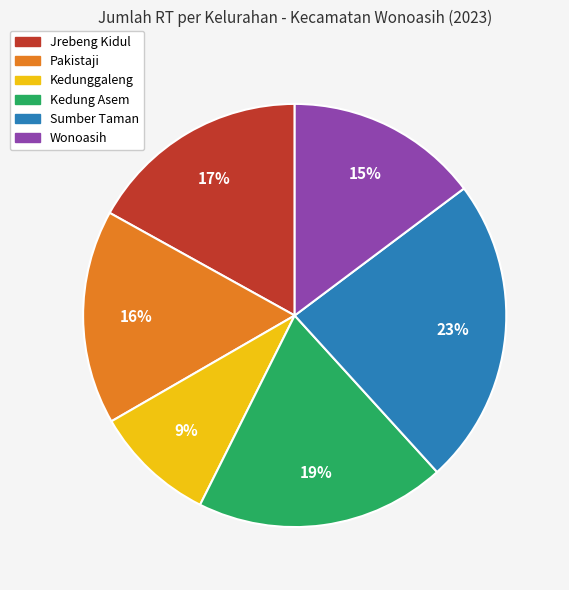

Which category has the biggest portion of the pie?

Sumber Taman